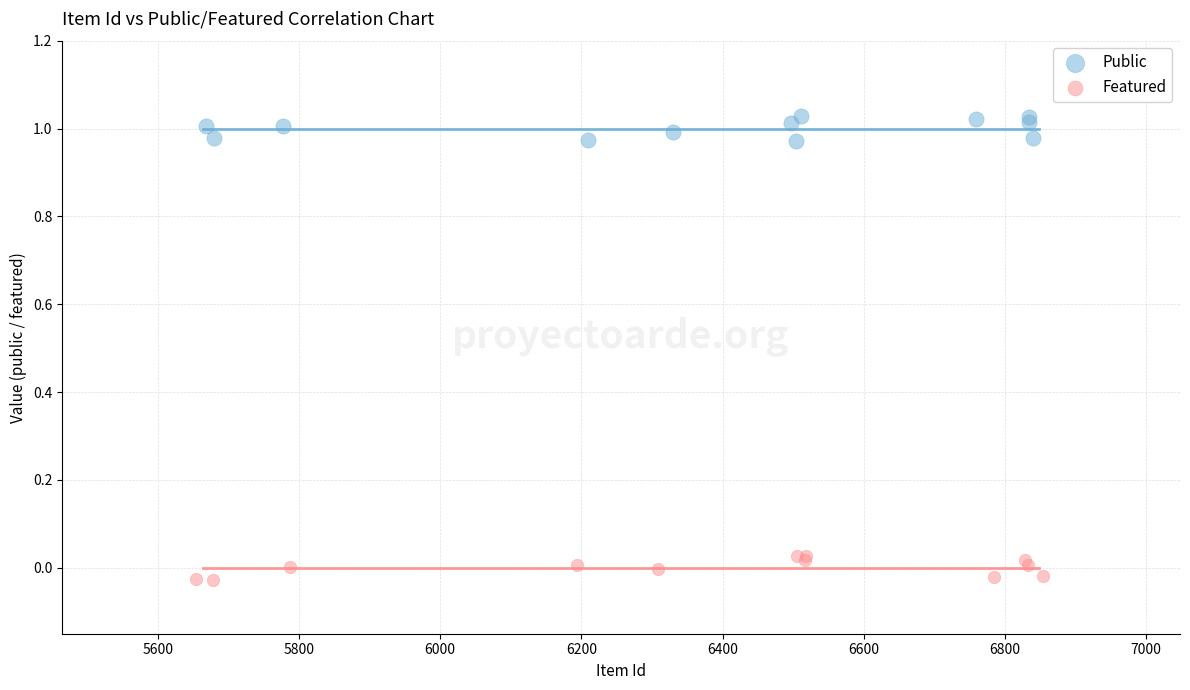

Which series reaches the maximum Y coordinate?

Public